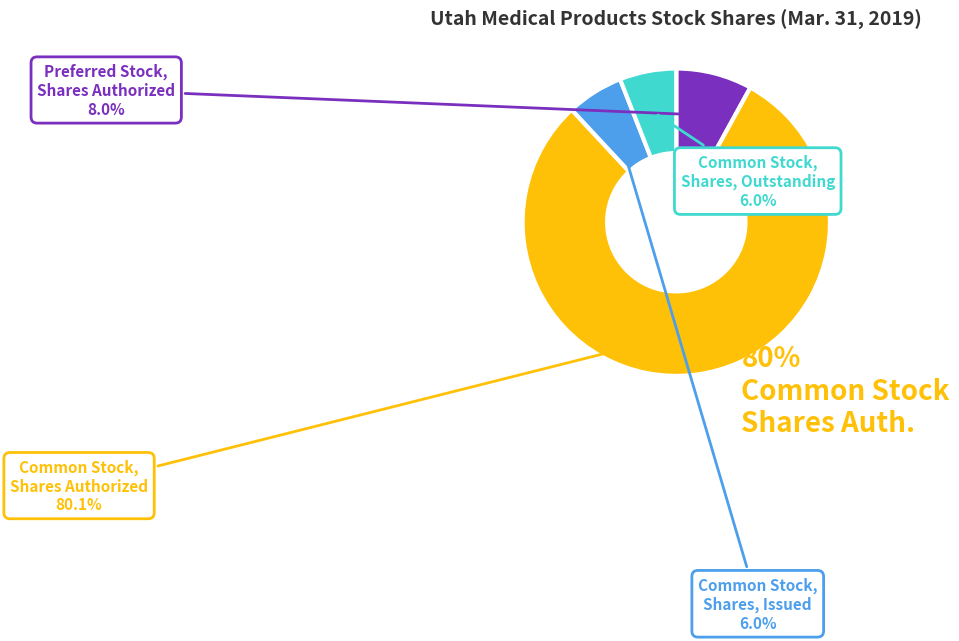

Approximately how many times larger is the value at Preferred Stock, Shares Authorized compared to Common Stock, Shares, Issued?

1.3